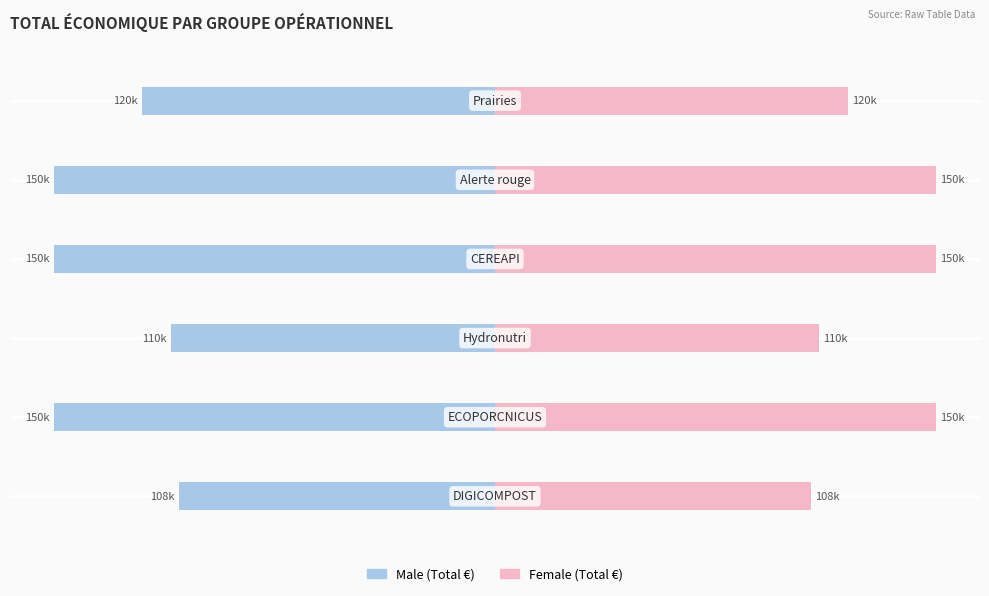

How many bars are there in each group?

2